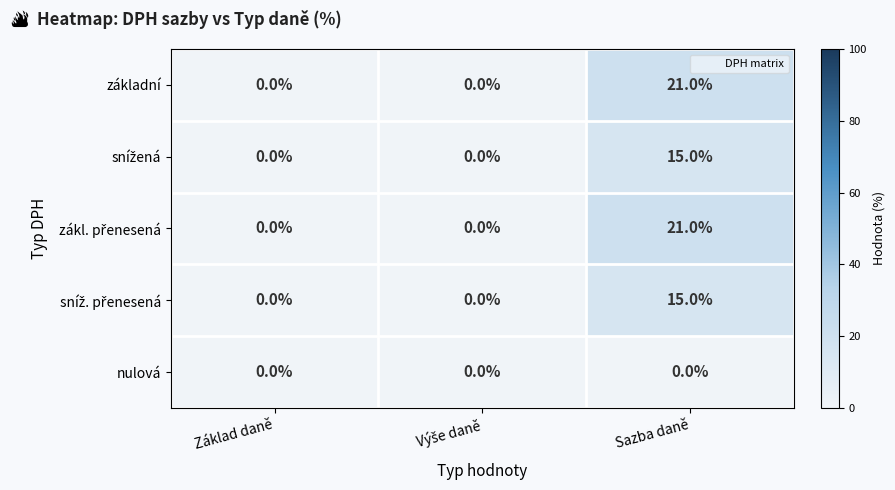

What is the maximum value shown in the chart?

21